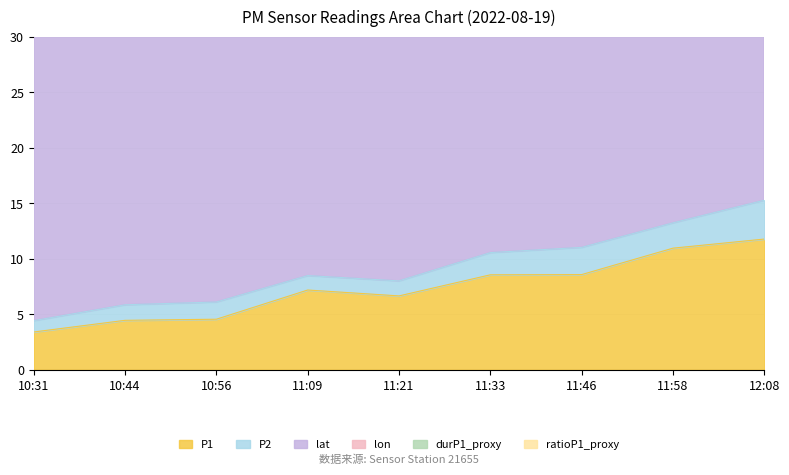

What is the maximum value for P1?

11.8